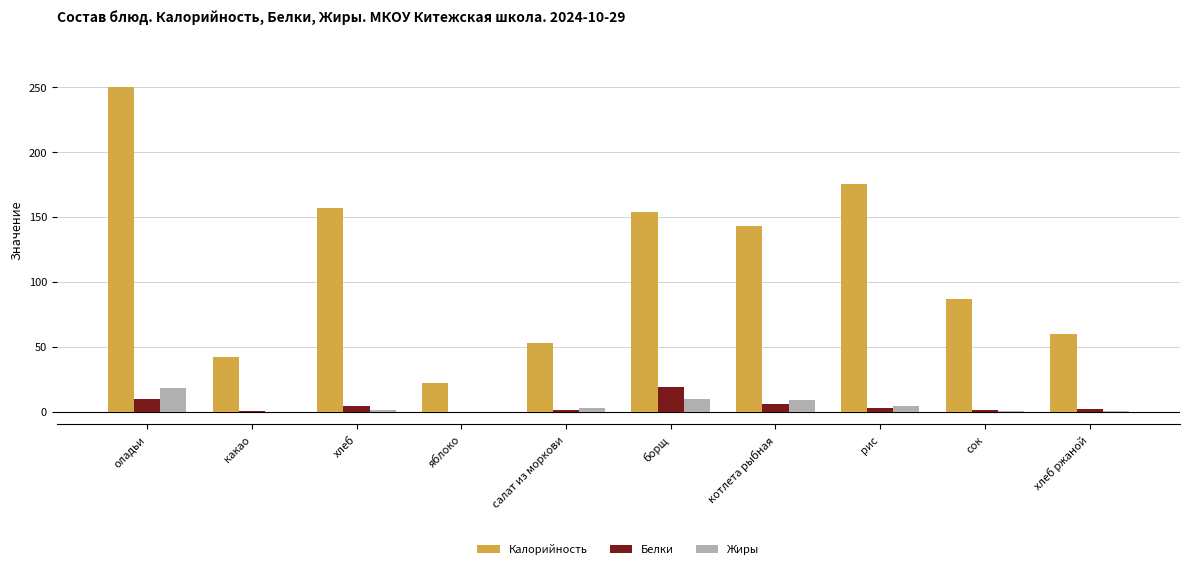

What is the maximum value shown in the chart?

250.0